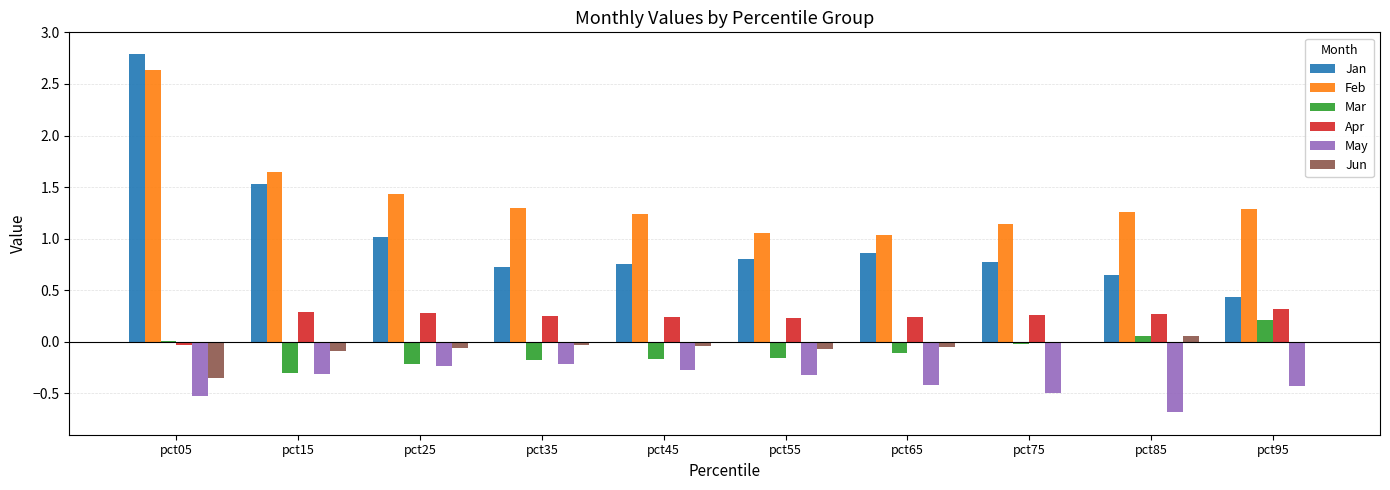

How many series are shown in this chart?

6